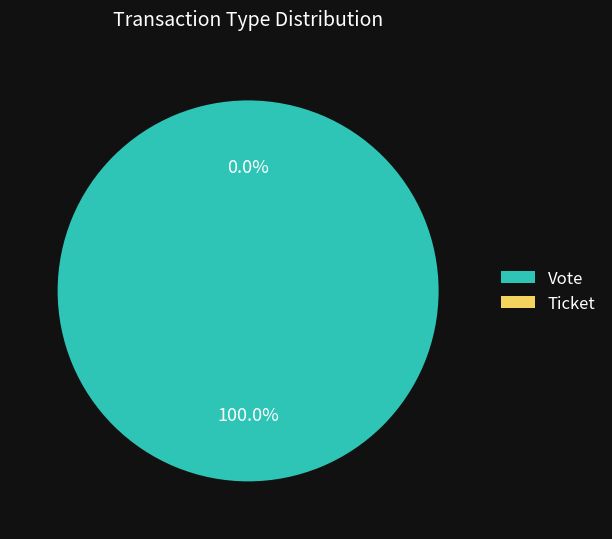

Is it true that Vote is 100% of the pie?

True